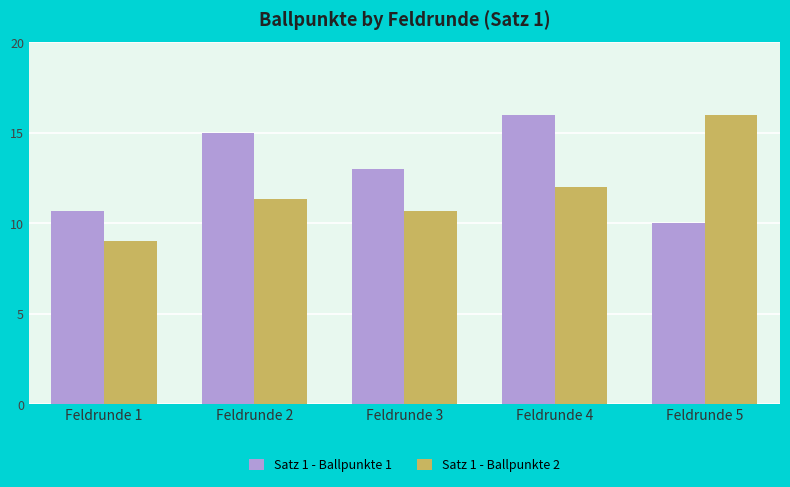

Reading left to right, what are all the values shown in this chart?

Satz 1 - Ballpunkte 1: Feldrunde 1=10.7	Feldrunde 2=15.0	Feldrunde 3=13.0	Feldrunde 4=16.0	Feldrunde 5=10.0
Satz 1 - Ballpunkte 2: Feldrunde 1=9.0	Feldrunde 2=11.3	Feldrunde 3=10.7	Feldrunde 4=12.0	Feldrunde 5=16.0